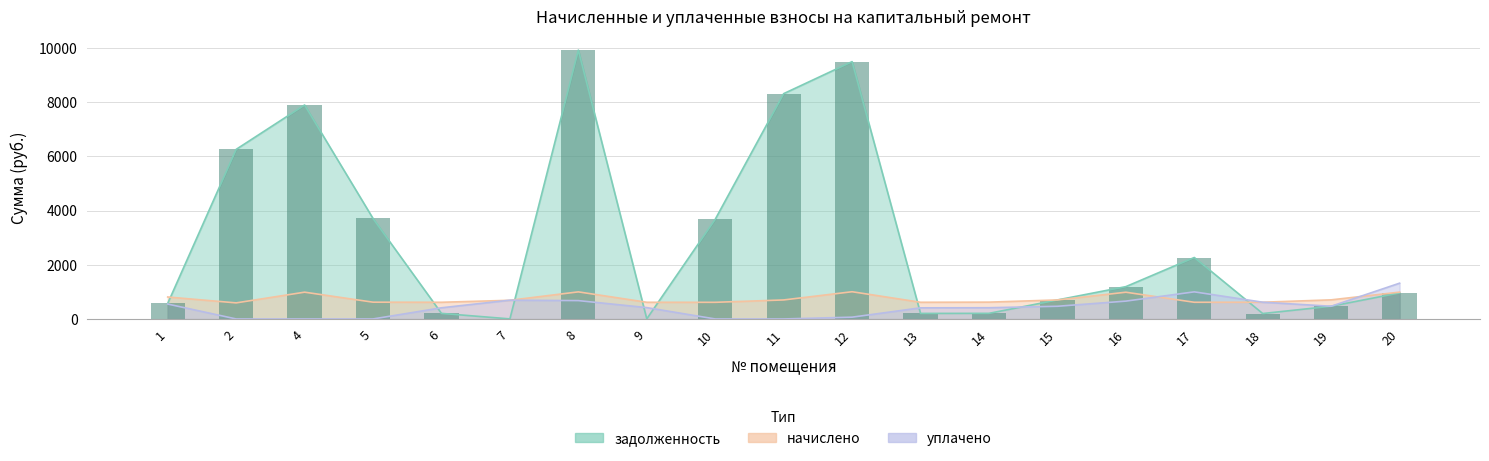

At how many categories does at least one series exceed 1704?

8